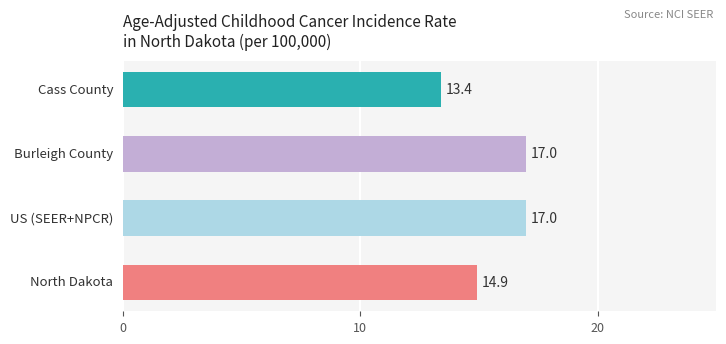

How many bars are there in total?

4